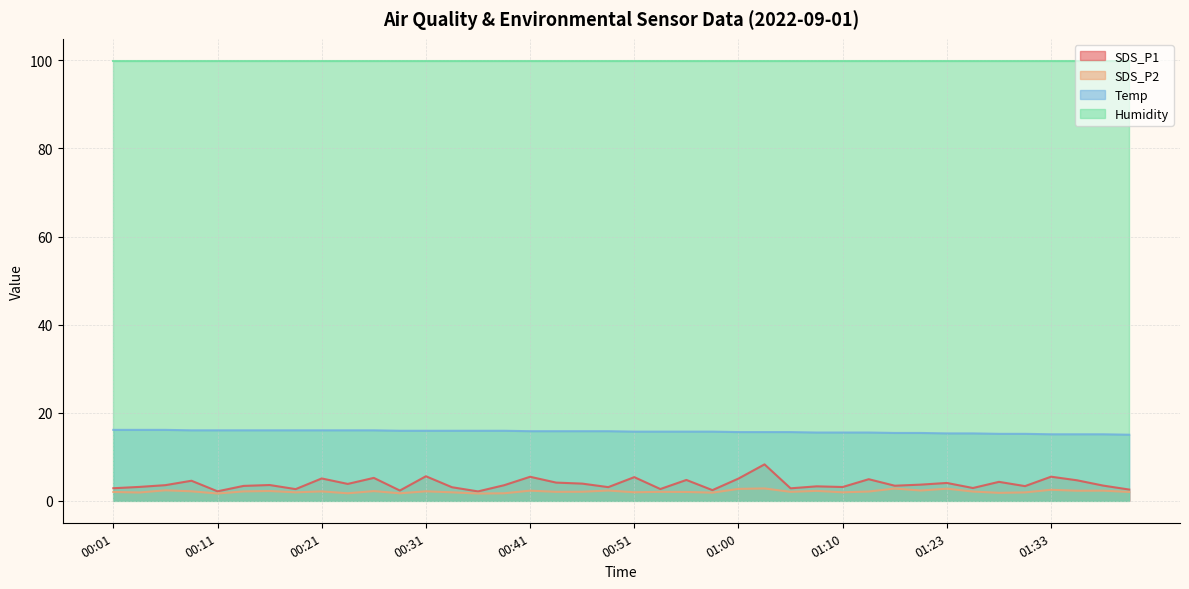

What is the label of the 6th point from the left?

00:14